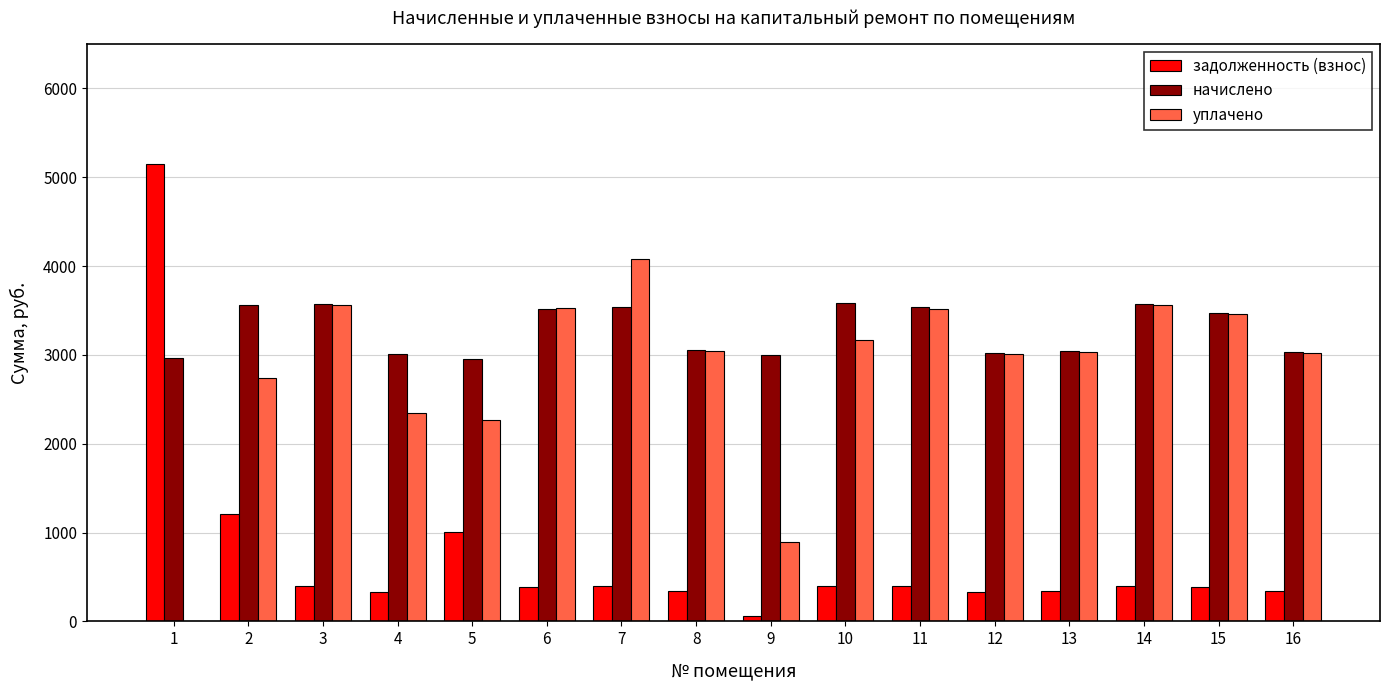

What is the total value across all series at 14?

7529.1